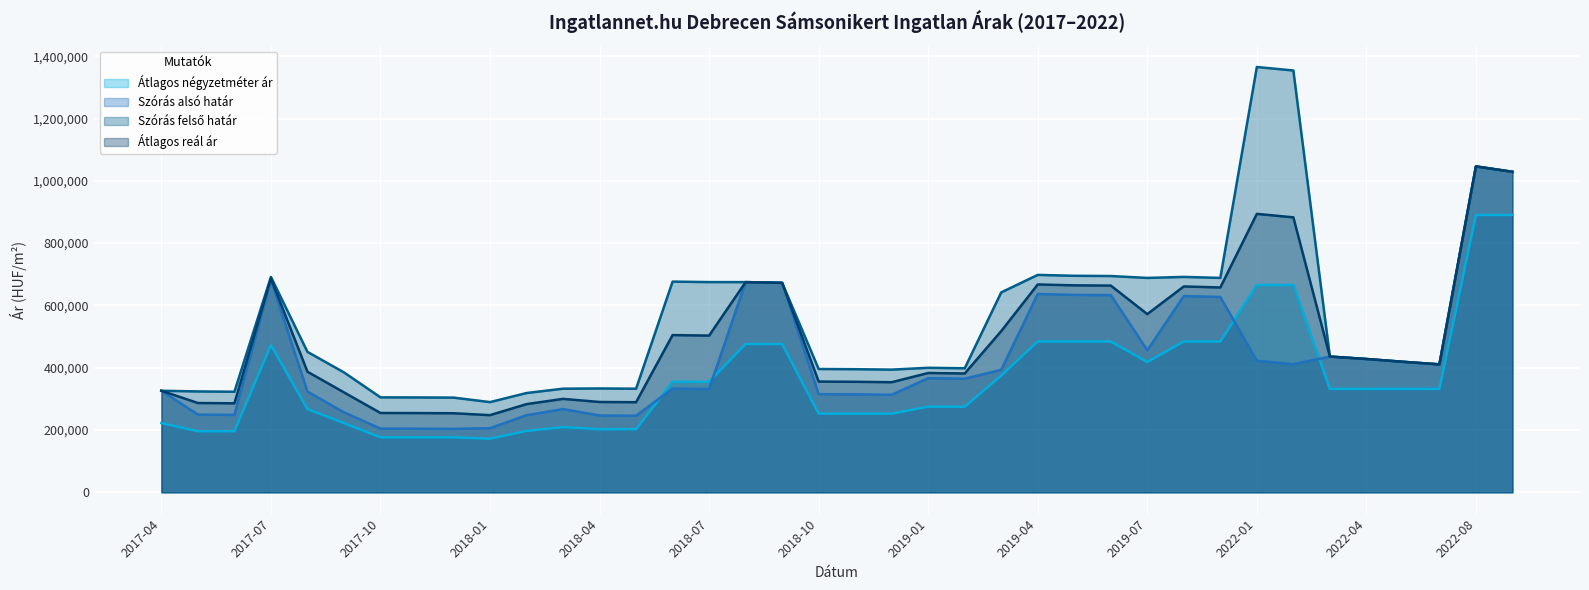

Which series changed the most between 2018-07 and 2019-07?

Szórás alsó határ